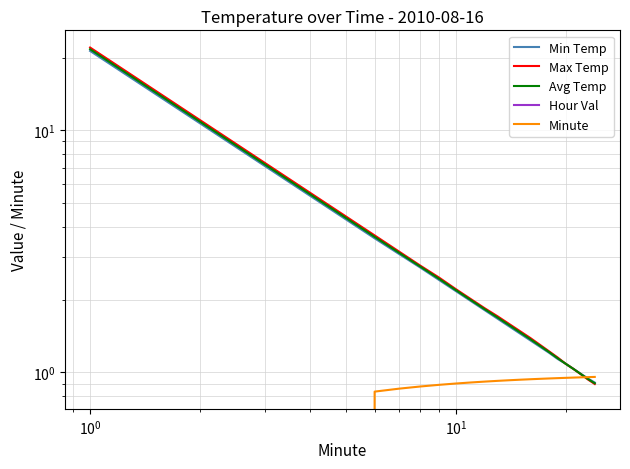

The value of Min Temp at $\mathdefault{10^{3}}$ is 2.2. True or false?

True